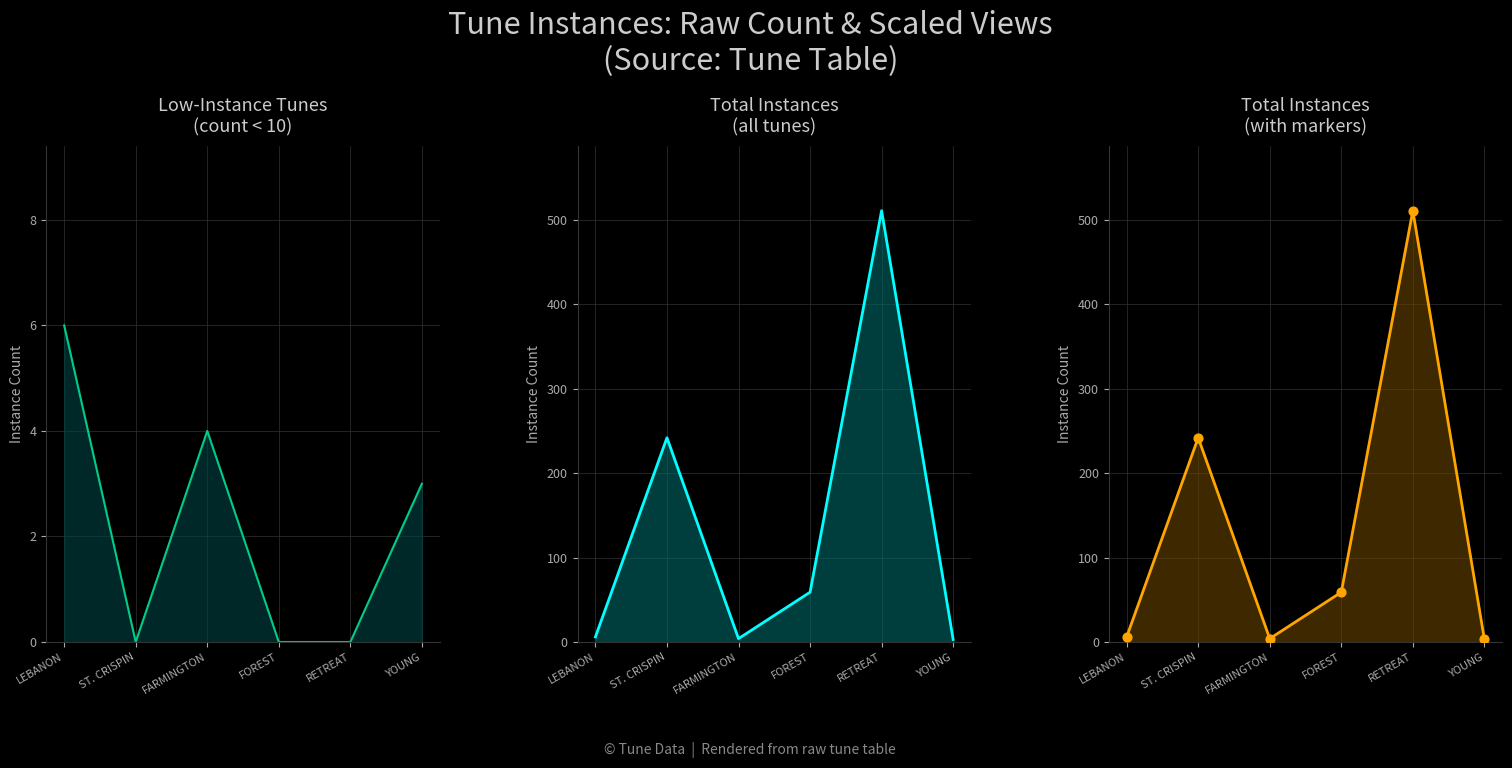

Which series contains the lowest Y value?

Small Instances